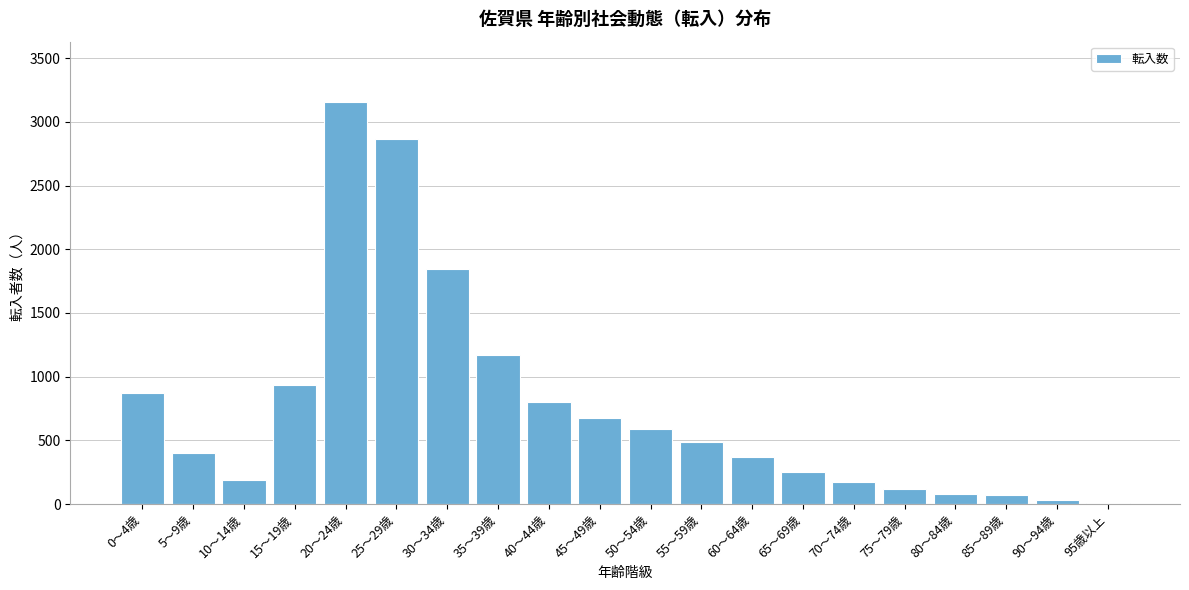

Approximately how many times larger is the value at 60～64歳 compared to 75～79歳?

3.1